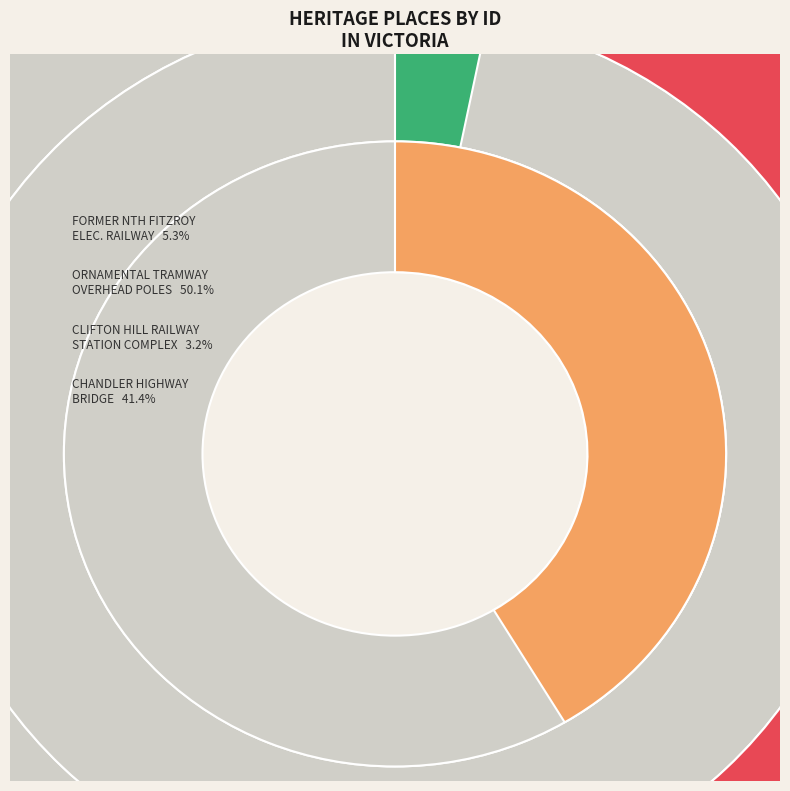

The CHANDLER HIGHWAY BRIDGE slice represents 55% of the pie. True or false?

False